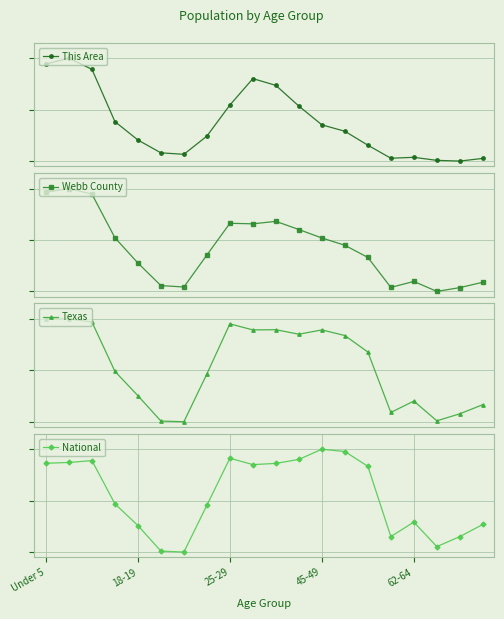

Between 15 and 25-29, which is larger?

25-29